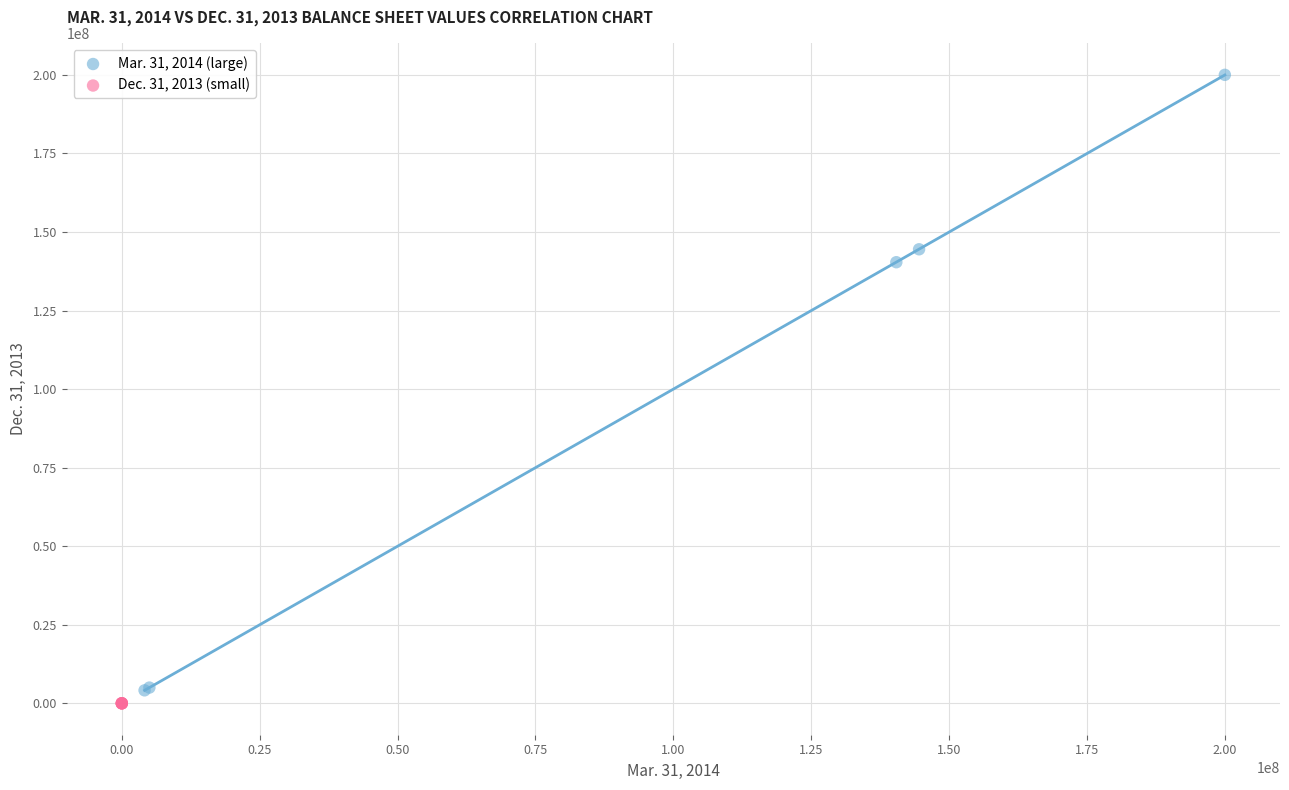

Which series reaches the minimum Y coordinate?

Dec. 31, 2013 (small)